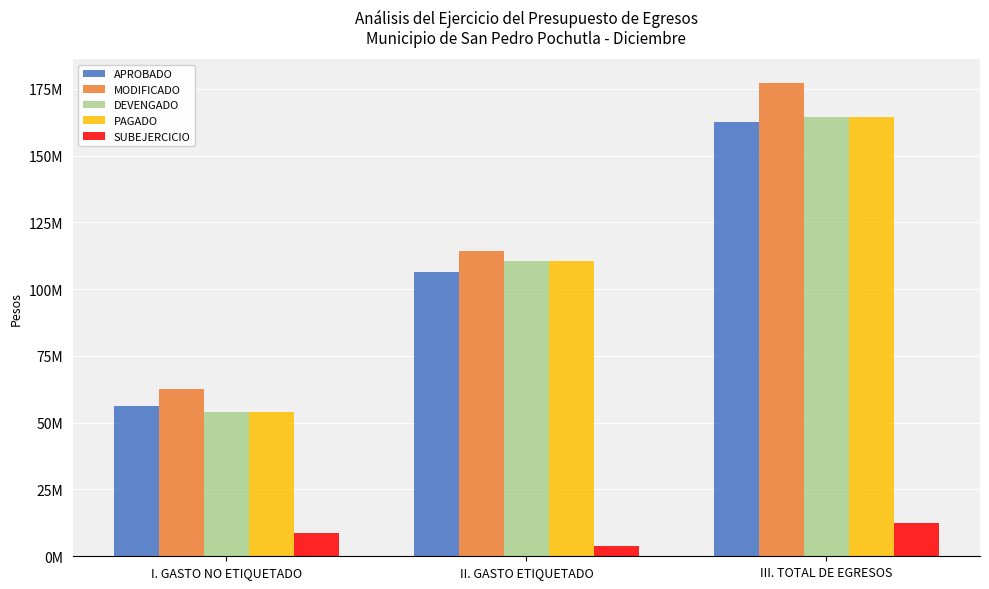

What position from the left is II. GASTO ETIQUETADO?

2